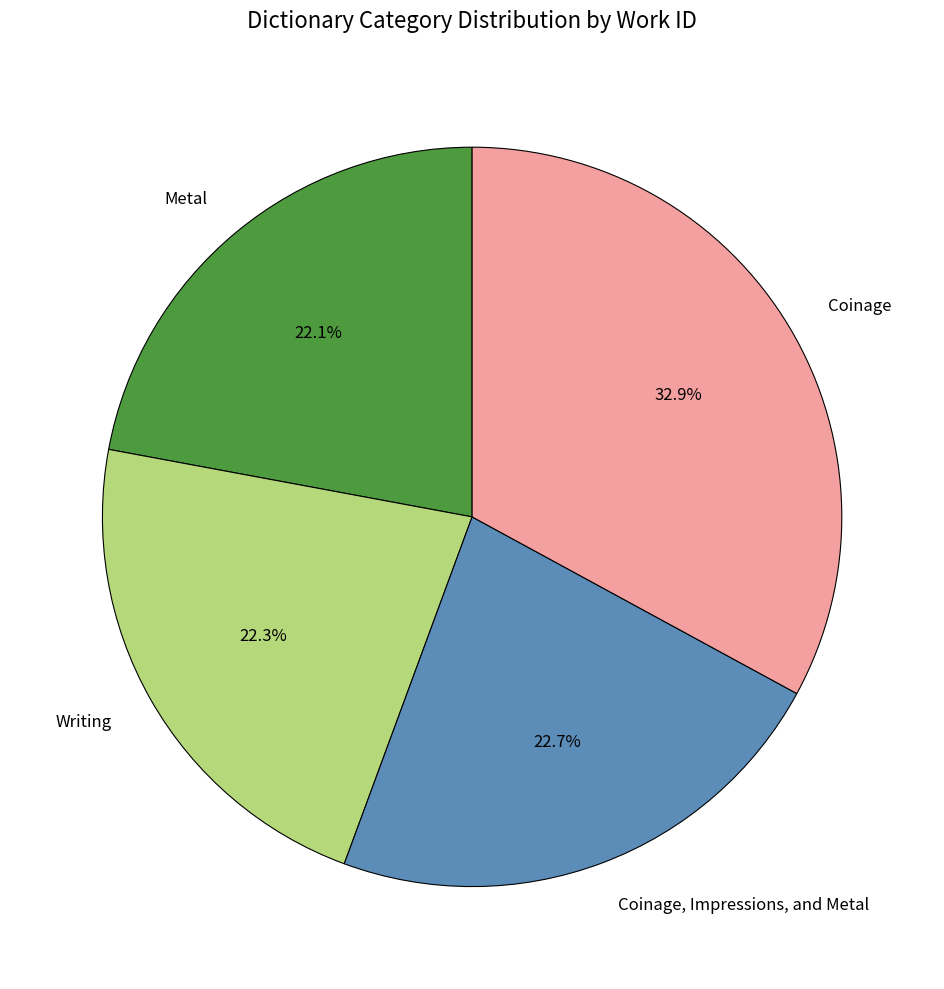

The Metal slice represents 15% of the pie. True or false?

False